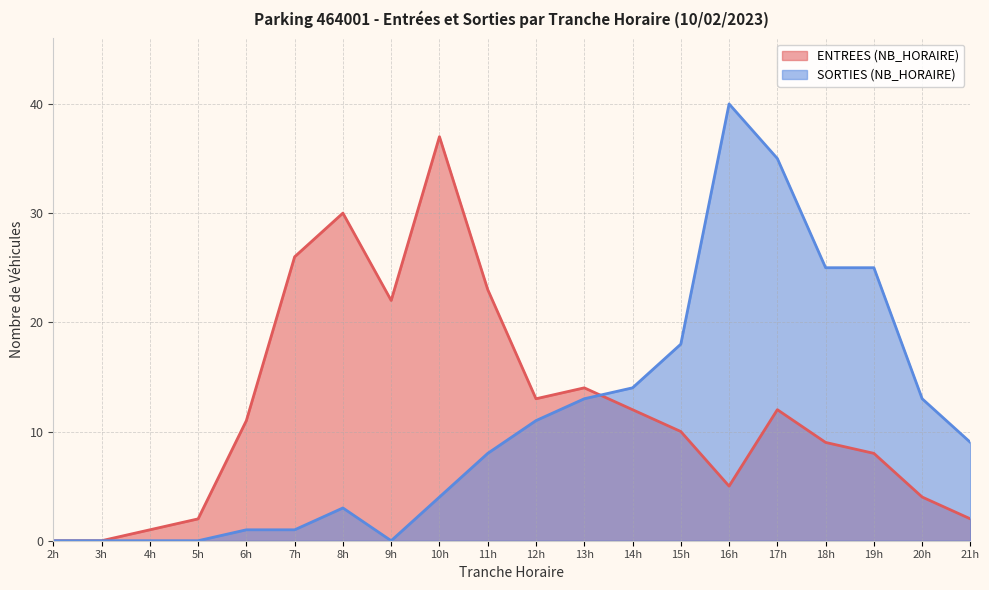

What is the difference between the SORTIES (NB_HORAIRE) values at 9h and 18h?

25